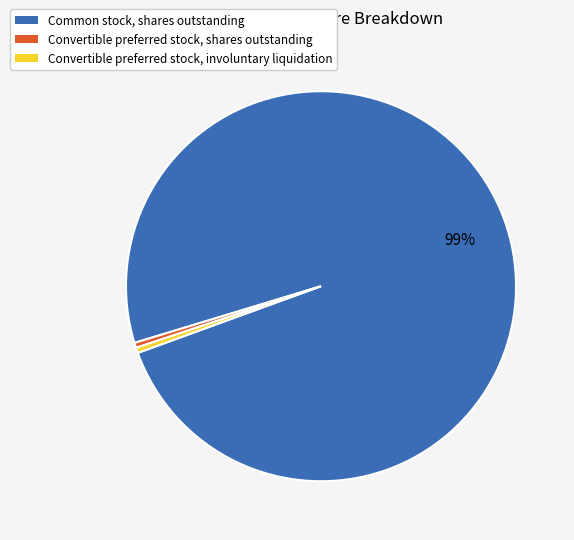

Count the number of slices in the pie.

3